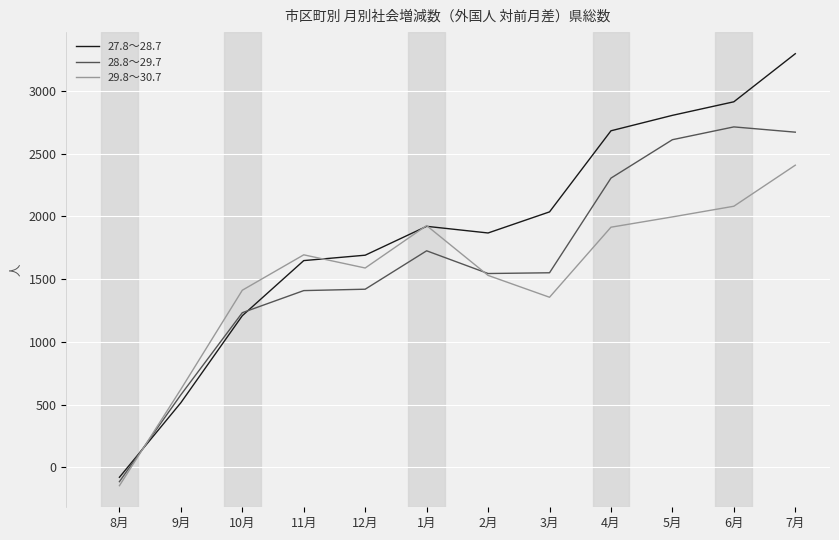

Rank the series by their maximum value, from highest to lowest.

27.8～28.7, 28.8～29.7, 29.8～30.7